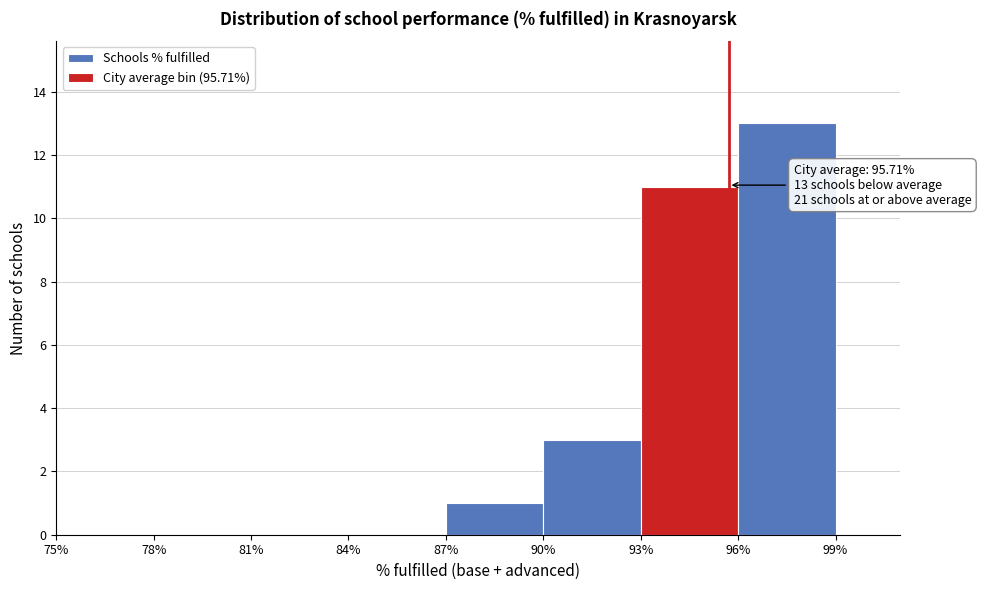

Which range on the x-axis has the tallest bar?

96% to 99%